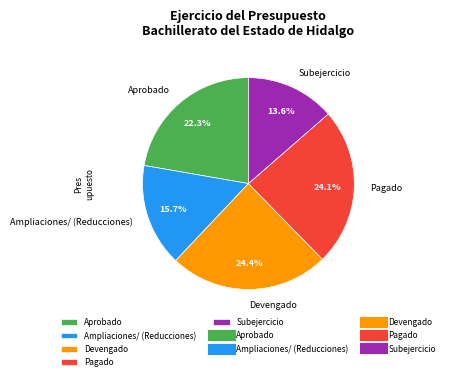

Which has a higher value, Ampliaciones/ (Reducciones) or Aprobado?

Aprobado